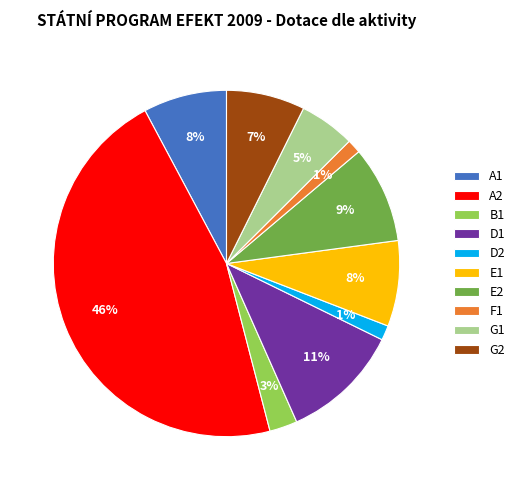

The E2 slice represents 9% of the pie. True or false?

True